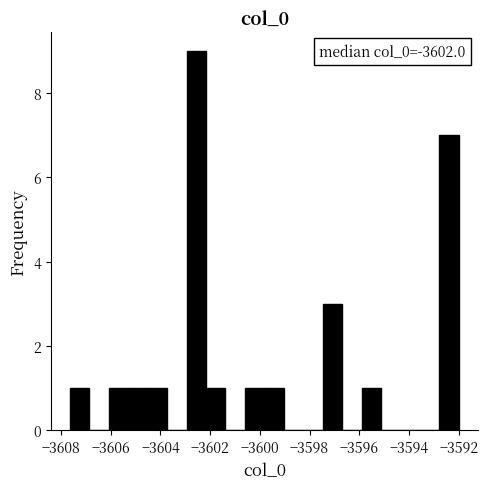

Read against the x-axis, roughly where is the centre of the tallest bar?

-3602.6